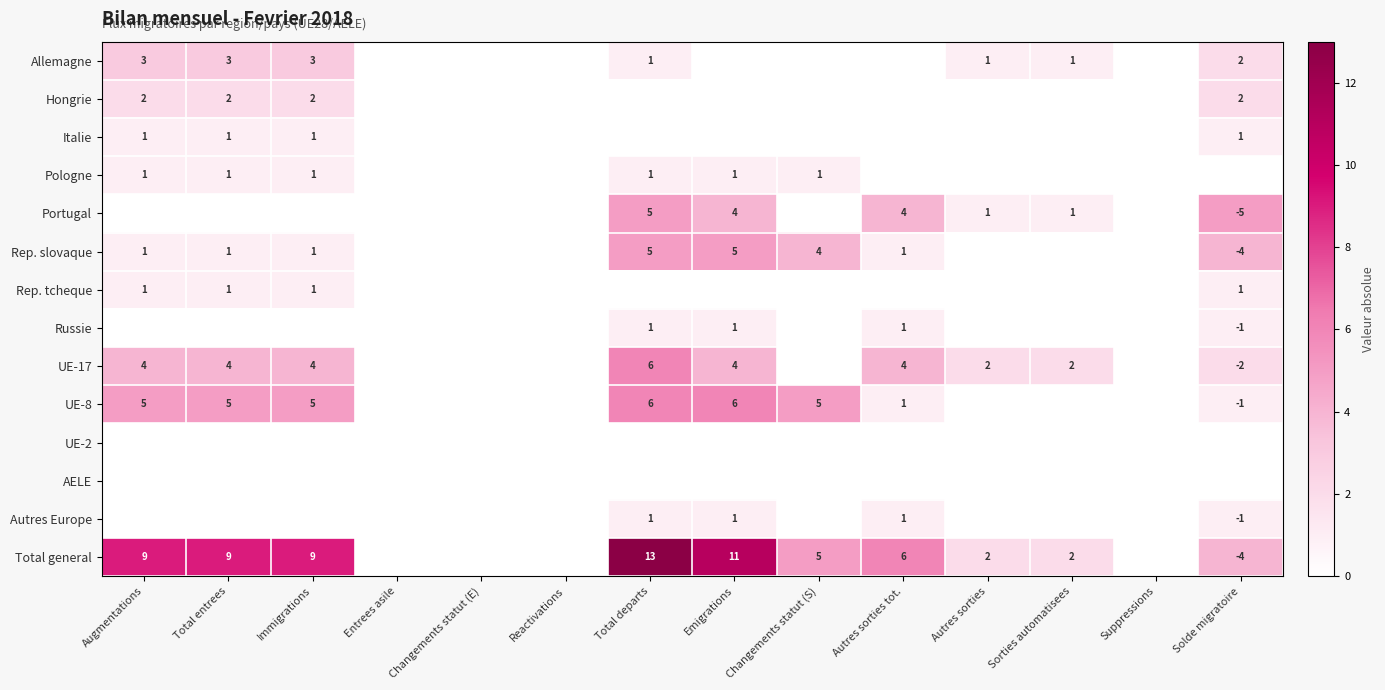

True or false: Italie has a value of 1 at Total entrees.

True